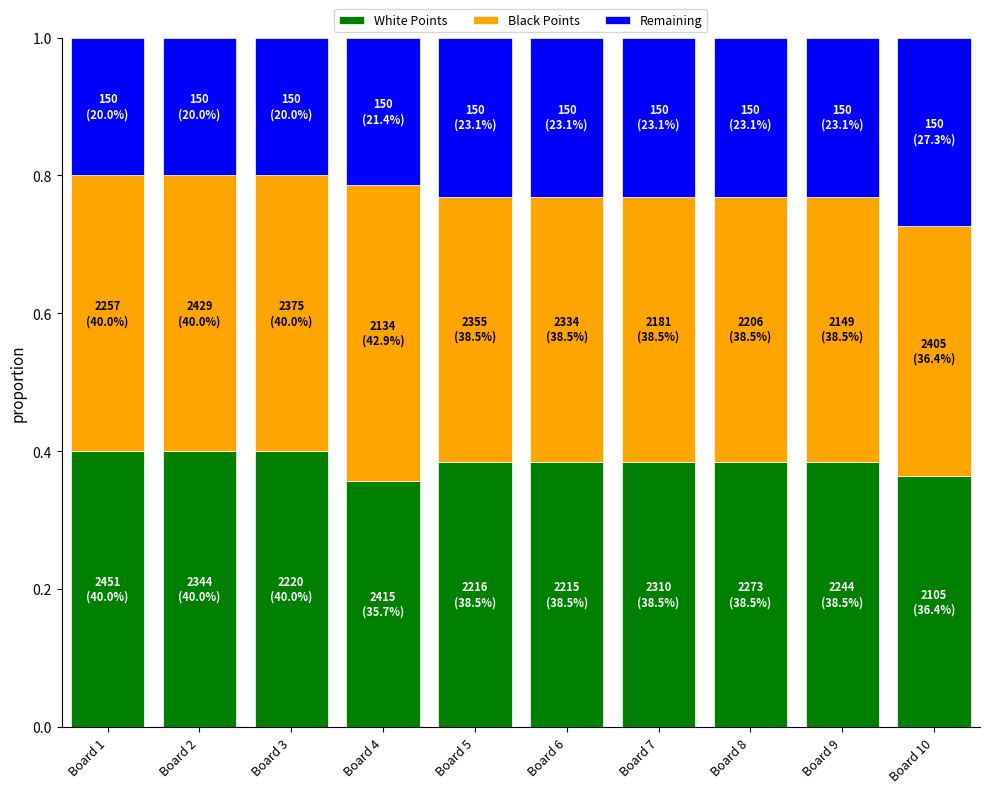

How many bars are there in total?

10